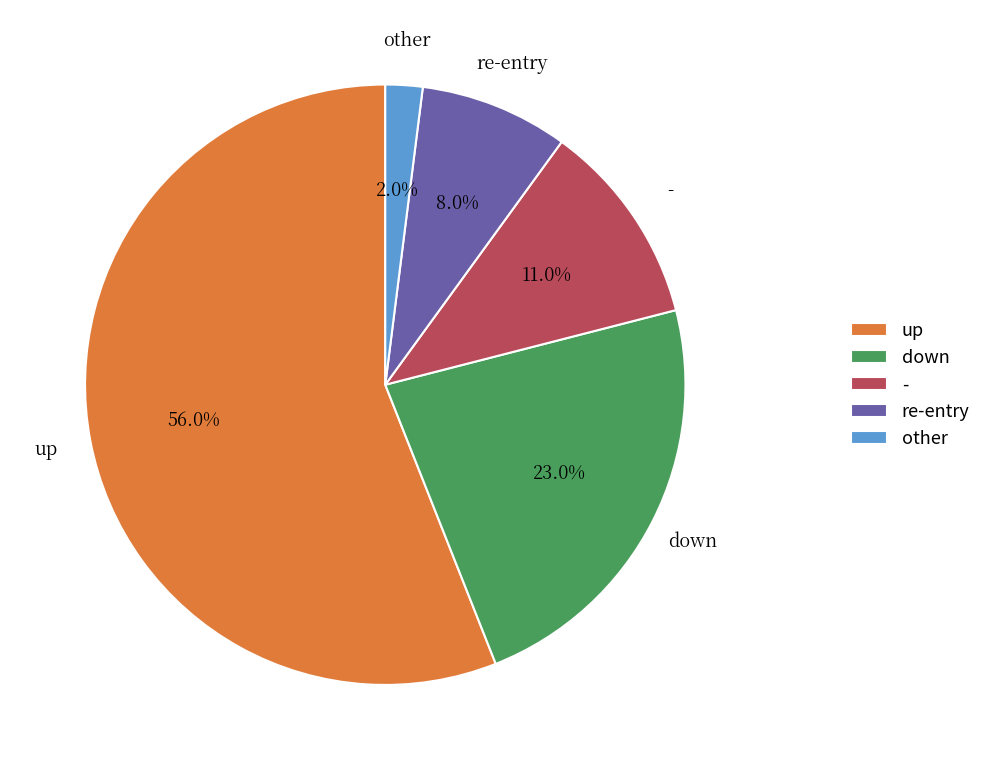

Does any single category account for the majority?

Yes